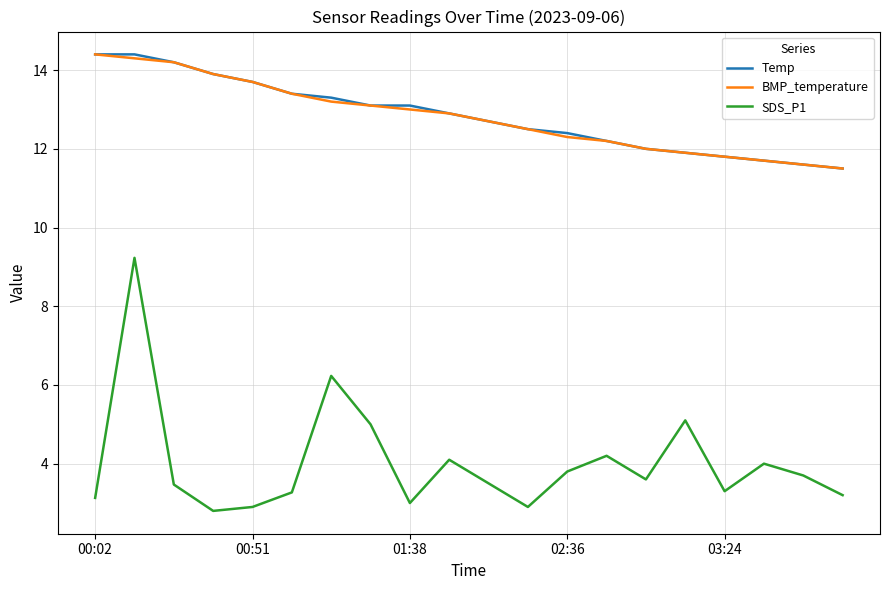

True or false: Temp and SDS_P1 cross at least once.

False